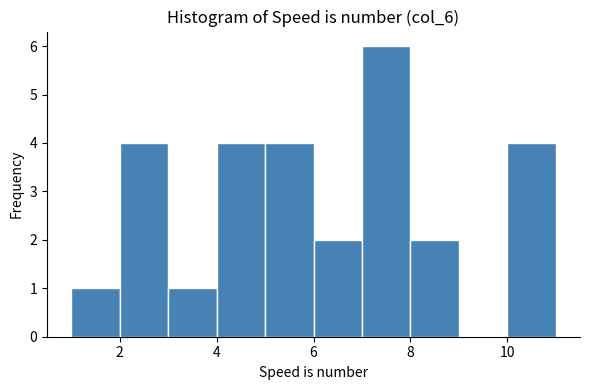

Reading left to right, transcribe this chart: for each bar, give the range it covers on the x-axis and its height. The values are not printed on the chart, so give them approximately, as read against the axis.

1 to 2: 1
2 to 3: 4
3 to 4: 1
4 to 5: 4
5 to 6: 4
6 to 7: 2
7 to 8: 6
8 to 9: 2
9 to 10: 0
10 to 11: 4